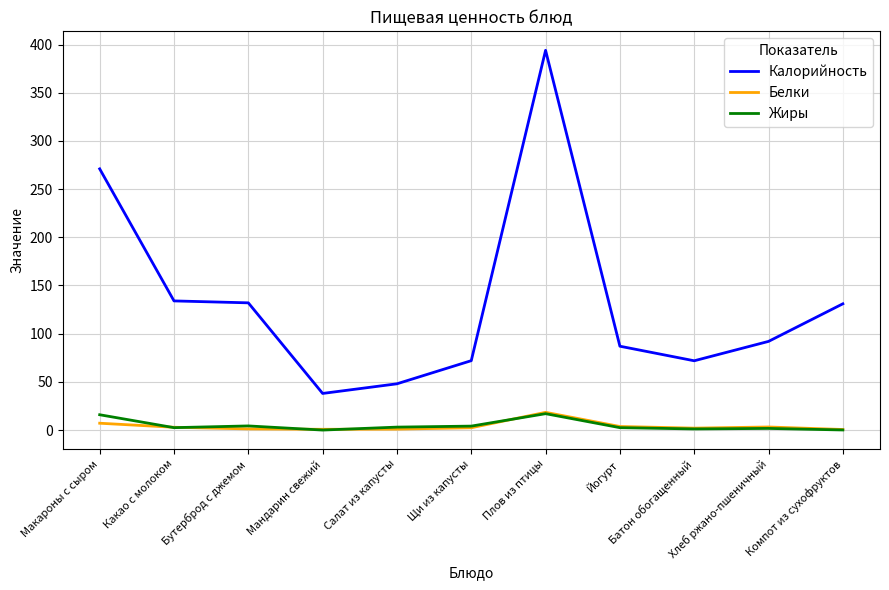

The value of Калорийность at Плов из птицы is 697.5. True or false?

False